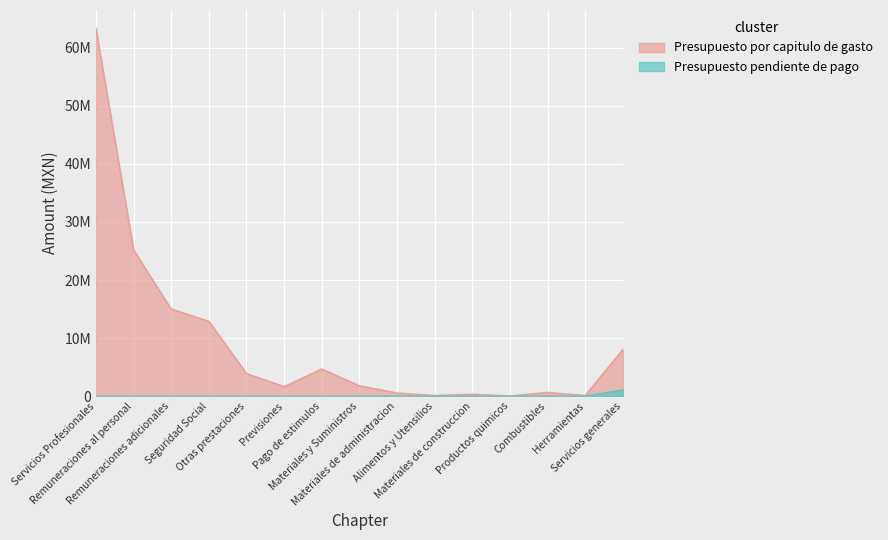

Does the chart display data point markers on the line(s)?

No